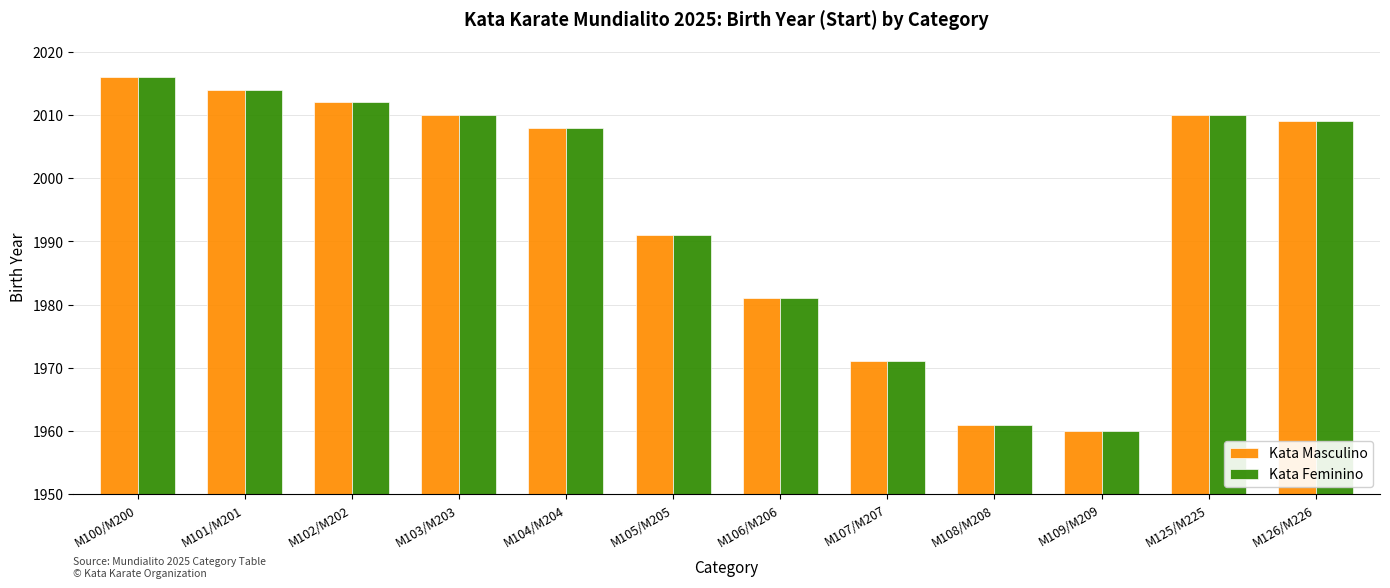

What is the difference between the Kata Masculino values at M102/M202 and M105/M205?

21